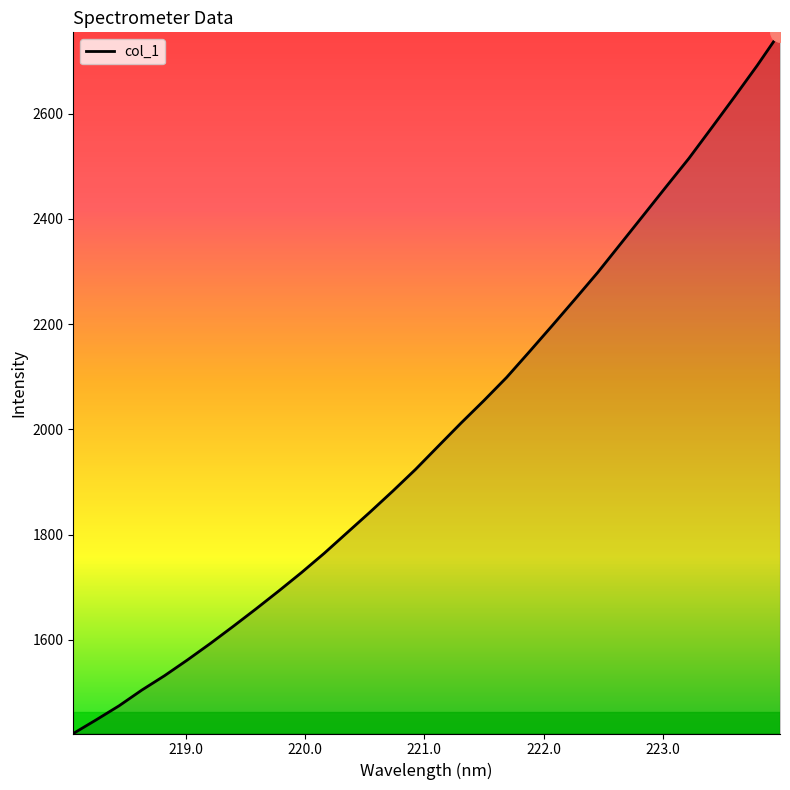

What is the difference between the maximum and minimum values?

1332.1